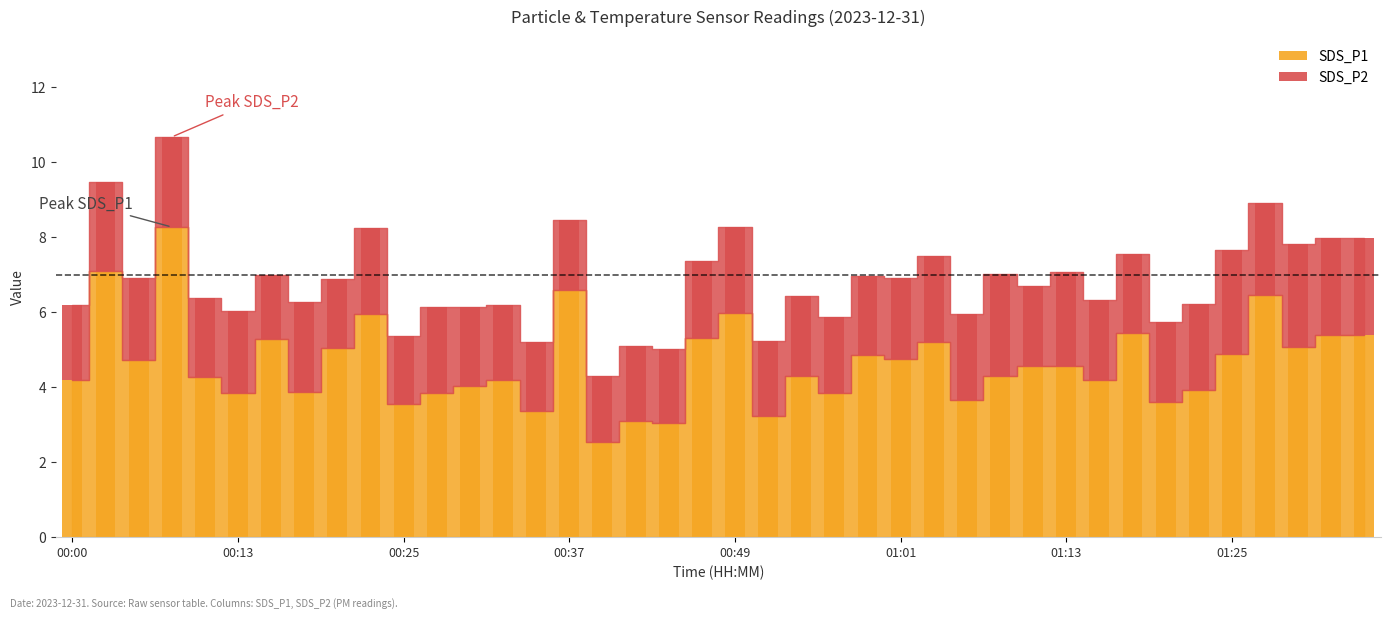

What position from the left is 01:04?

27